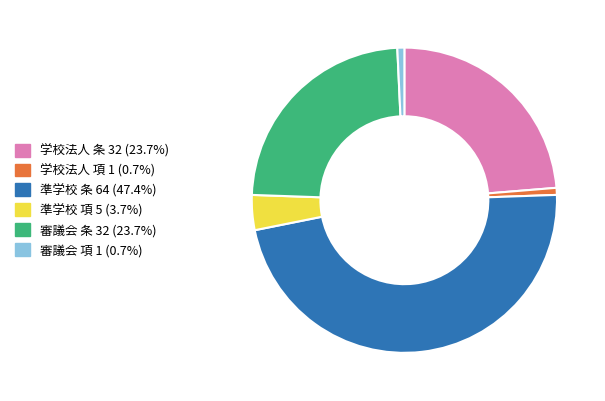

Does any single category account for the majority?

No